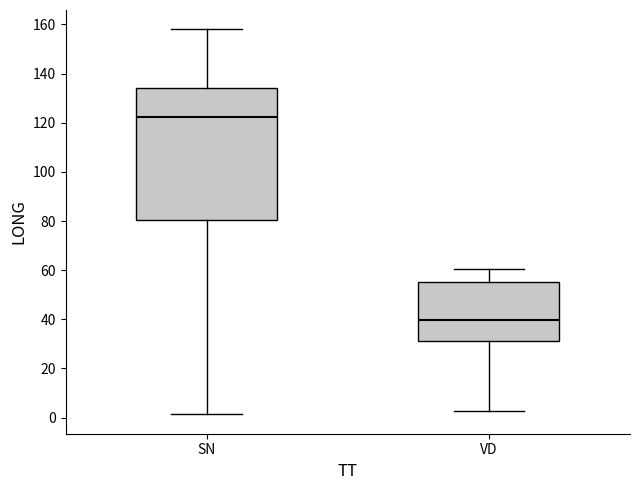

Which box has the highest median line?

SN